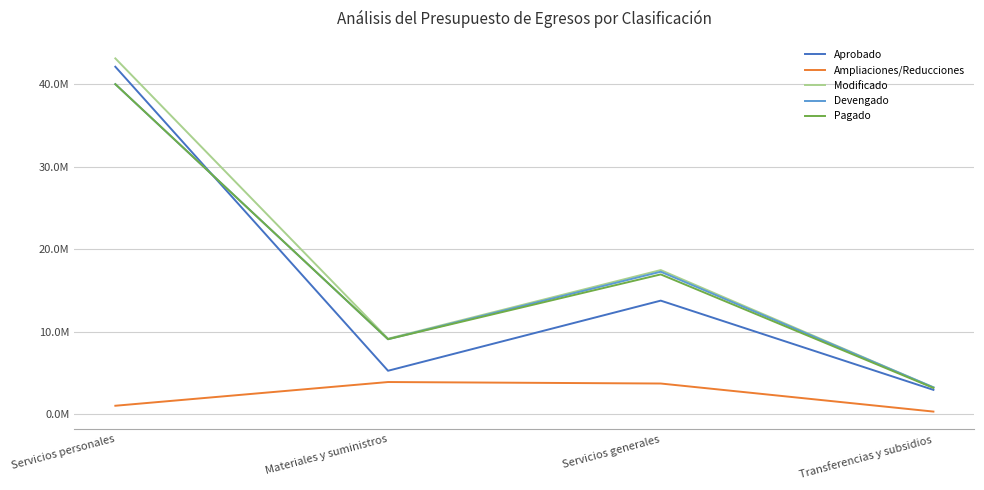

True or false: Aprobado and Ampliaciones/Reducciones cross at least once.

False